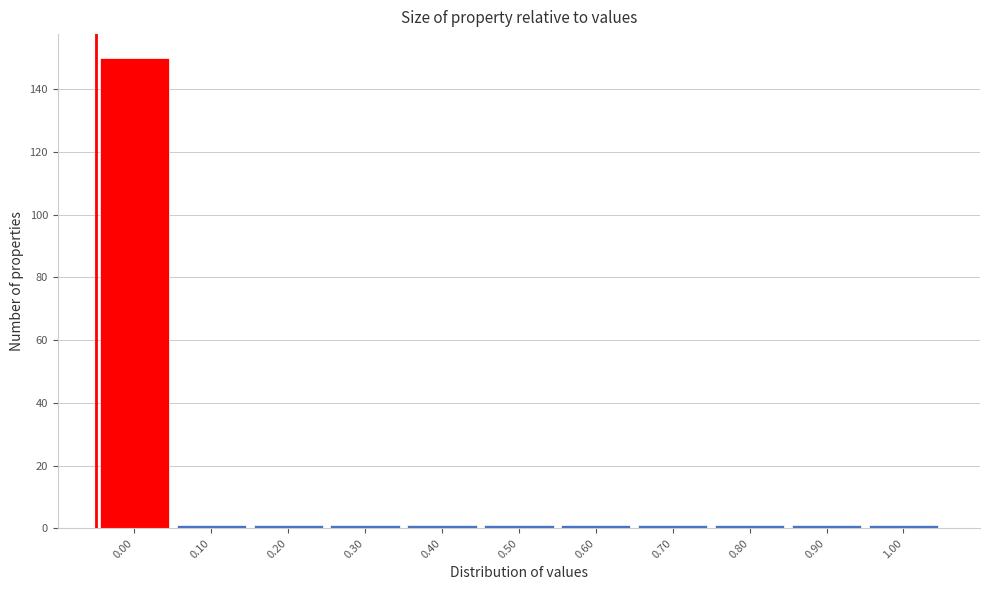

Reading left to right, what are all the values shown in this chart?

0.00=150	0.10=1	0.20=1	0.30=1	0.40=1	0.50=1	0.60=1	0.70=1	0.80=1	0.90=1	1.00=1